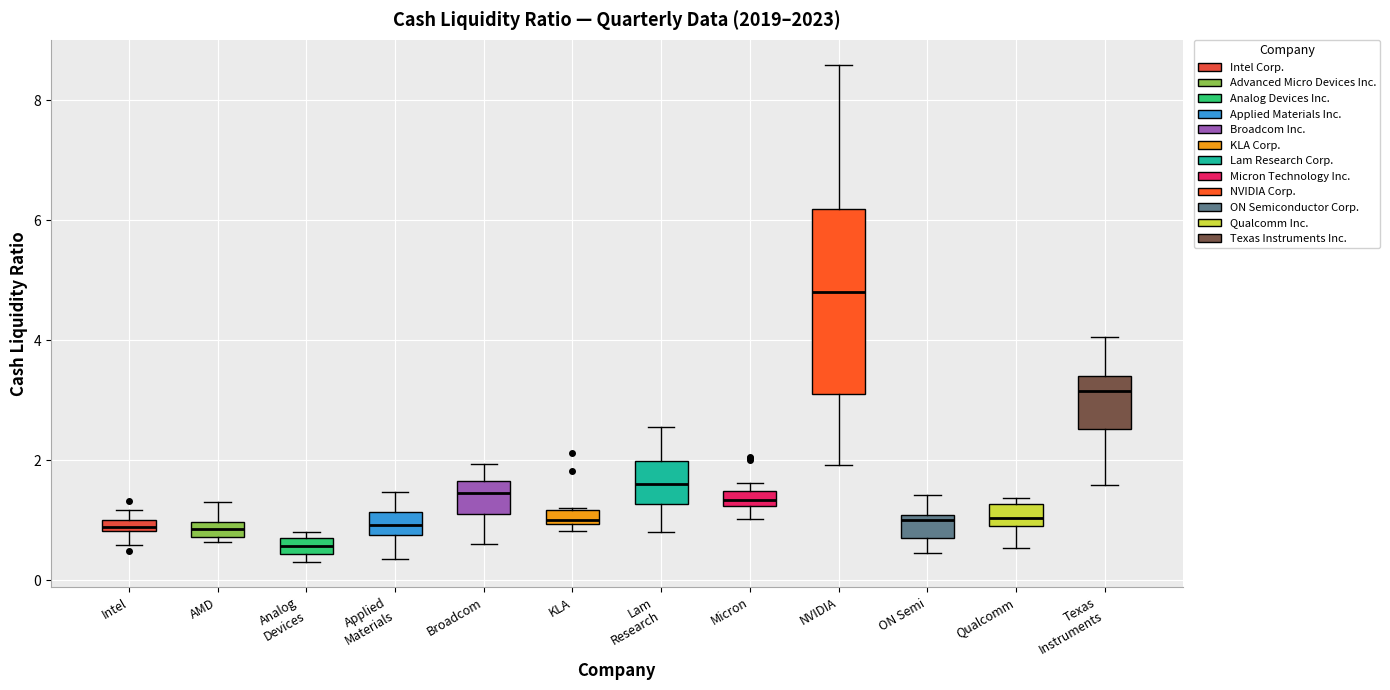

Which box has the highest median line?

NVIDIA